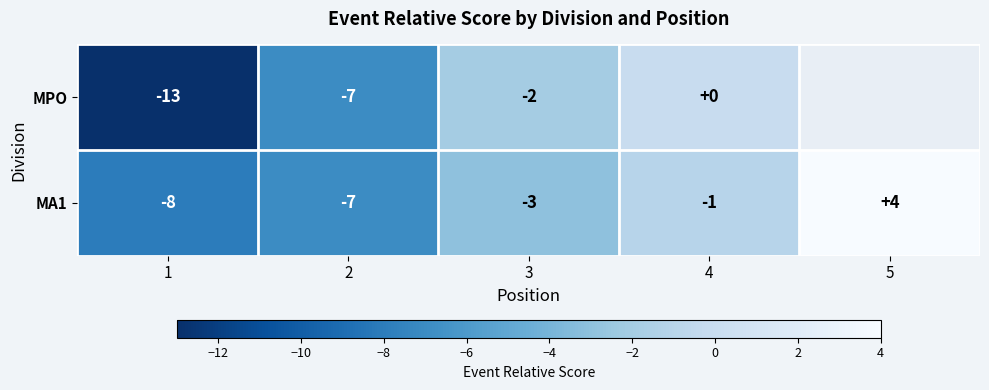

At which category does the chart reach its peak across all series?

5